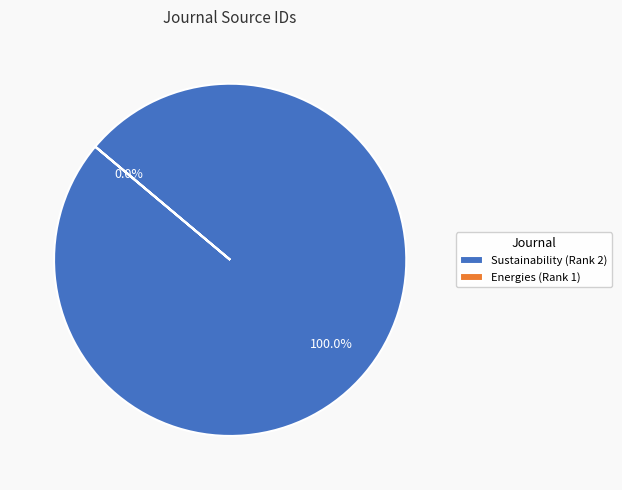

Between Sustainability (Rank 2) and Energies (Rank 1), which is larger?

Sustainability (Rank 2)